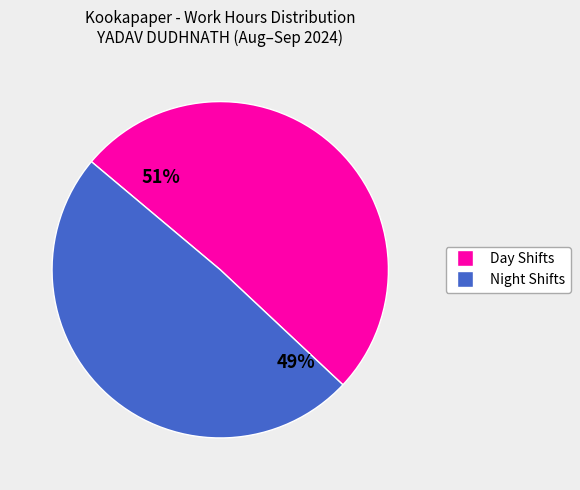

To the nearest percent, what is the average slice percentage?

50%